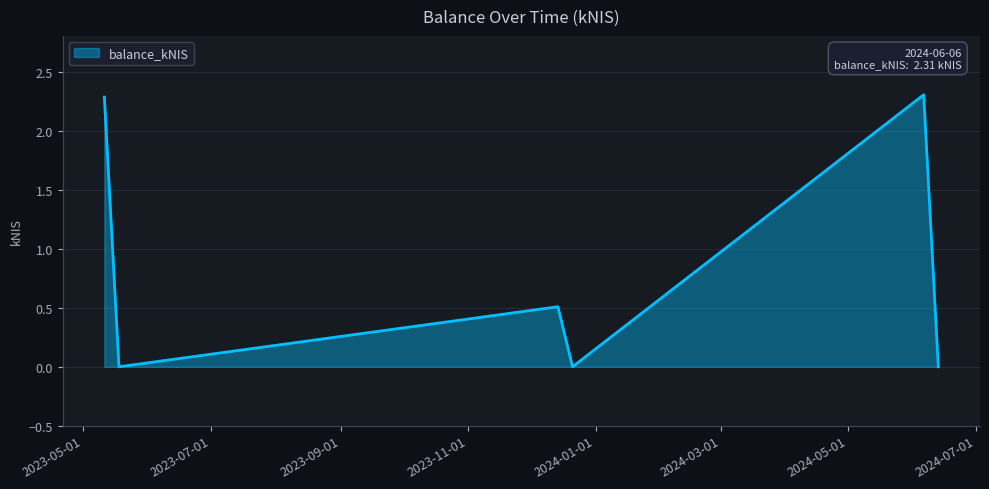

What is the maximum value shown in the chart?

2.3